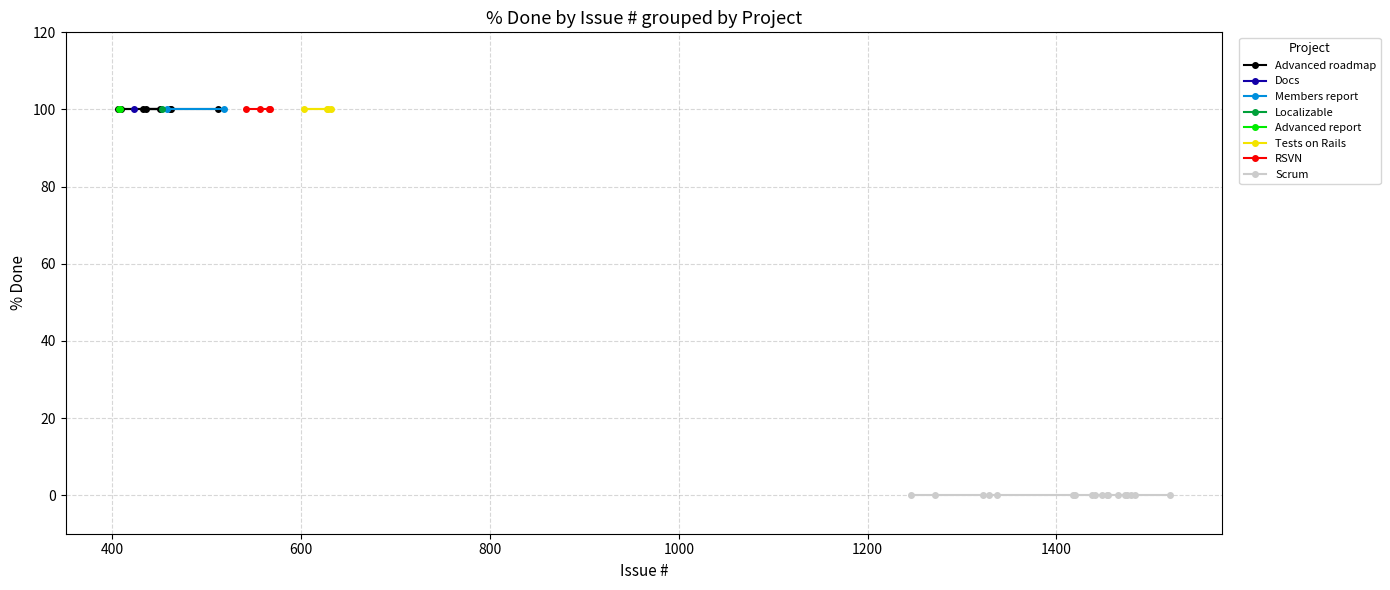

Is it true that Error equals 28 at 436?

False